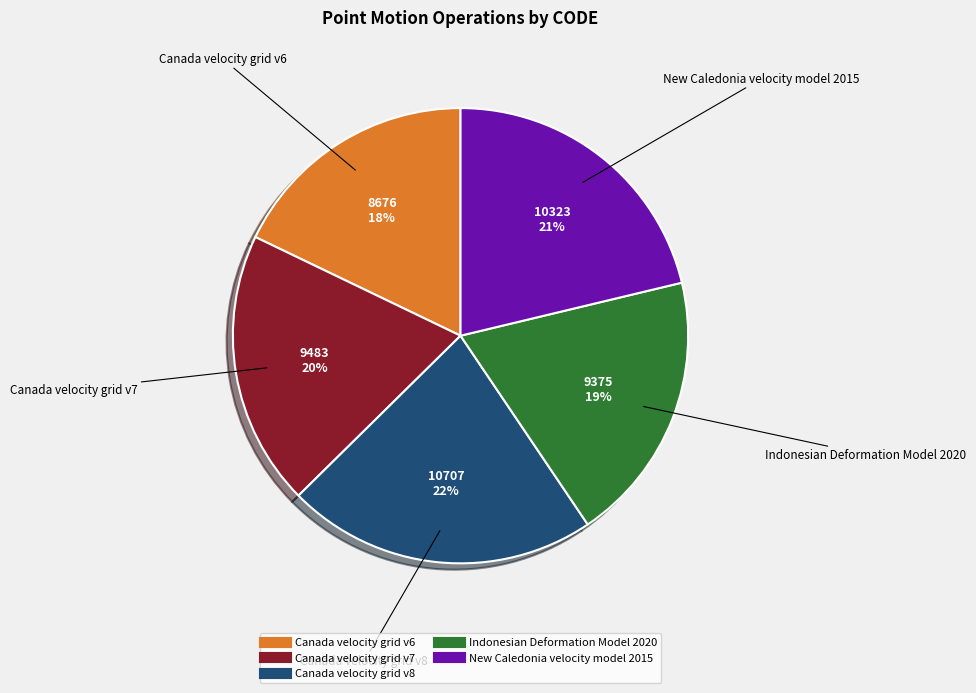

Between New Caledonia velocity model 2015 and Canada velocity grid v7, which is larger?

New Caledonia velocity model 2015